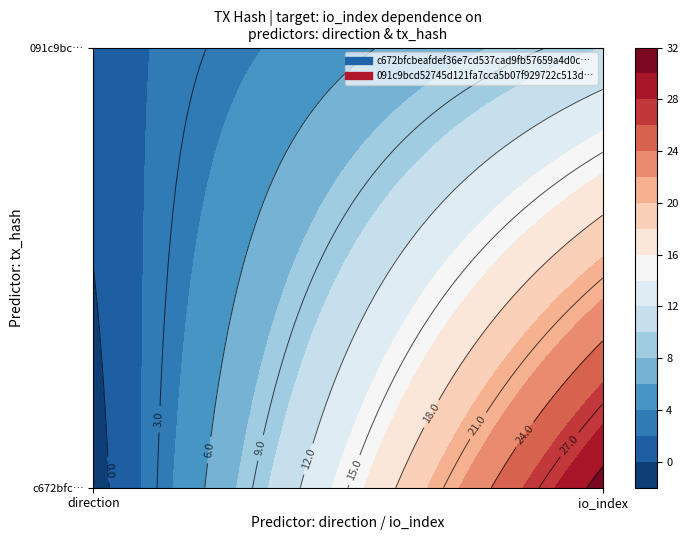

Rank the categories by c672bfcbeafdef36e7cd537cad9fb57659a4d0c value from lowest to highest.

direction, io_index